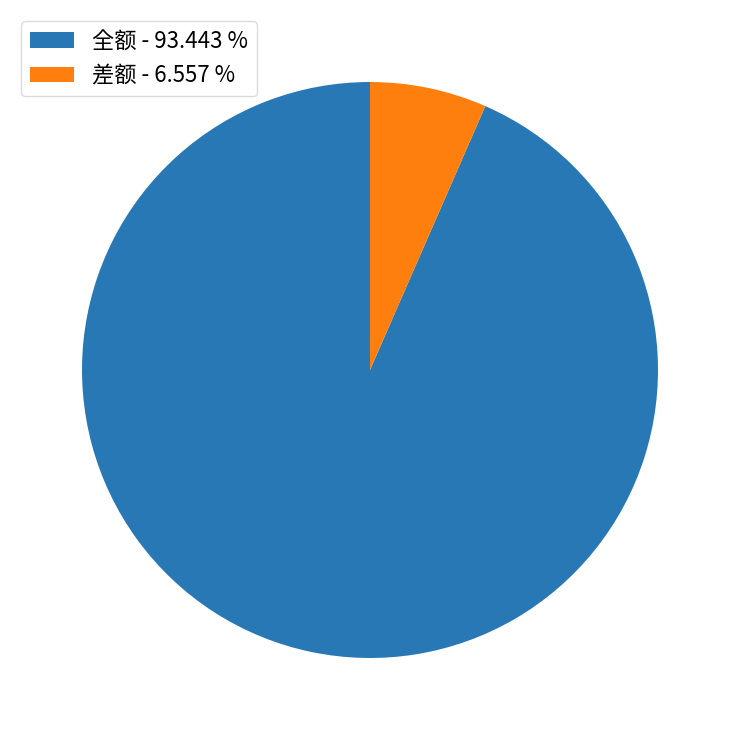

How many slices are in this pie chart?

2